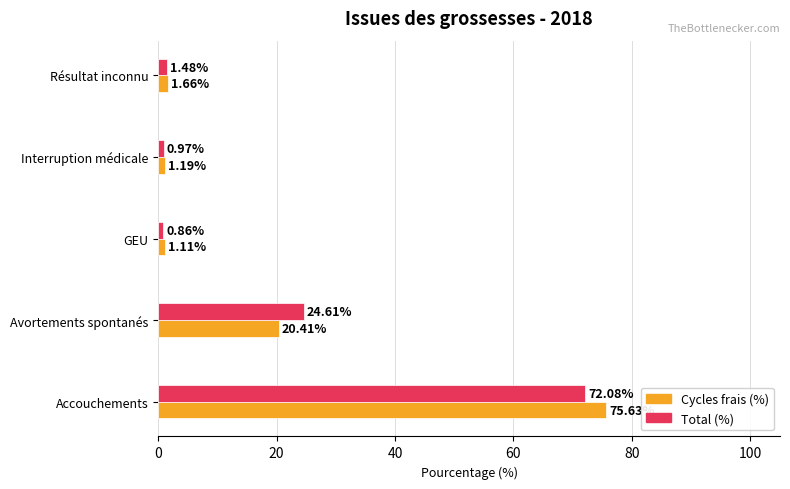

List the labels in order of Total (%) value, largest first.

Accouchements, Avortements spontanés, Résultat inconnu, Interruption médicale, GEU